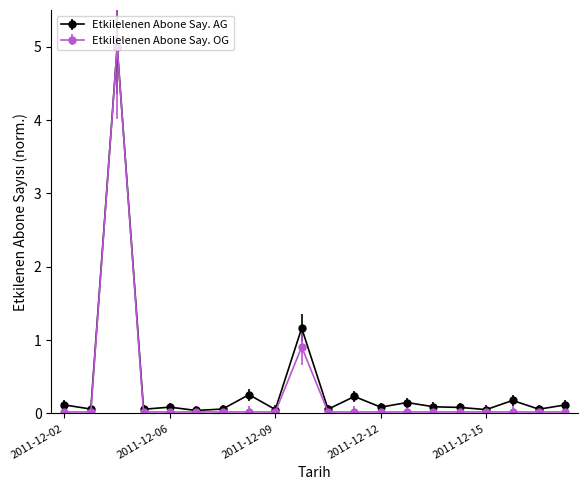

Which series has the widest spread of values?

Etkilelenen Abone Say. OG